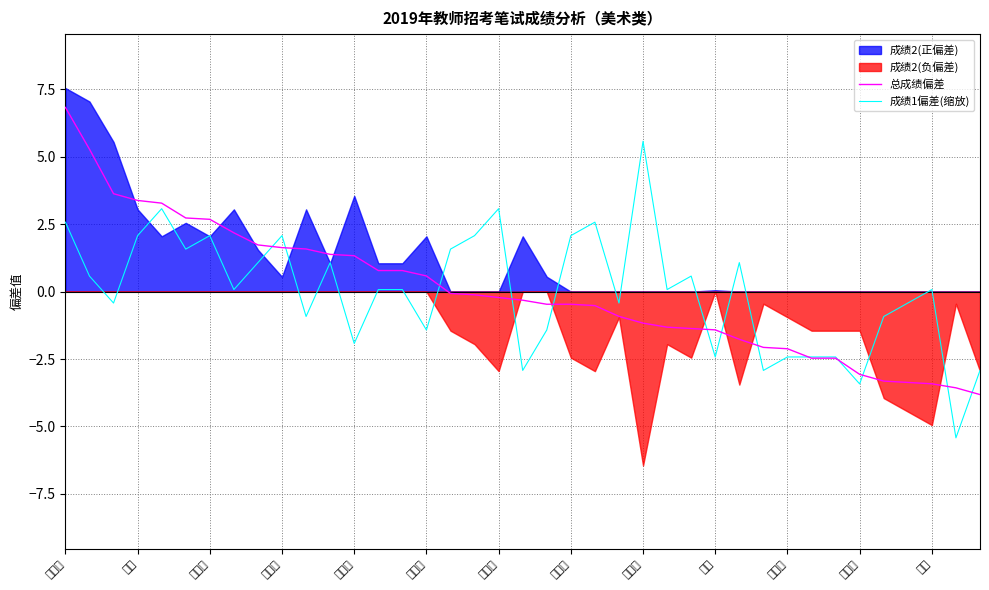

What is the lowest value of the 总成绩偏差 series?

-3.8